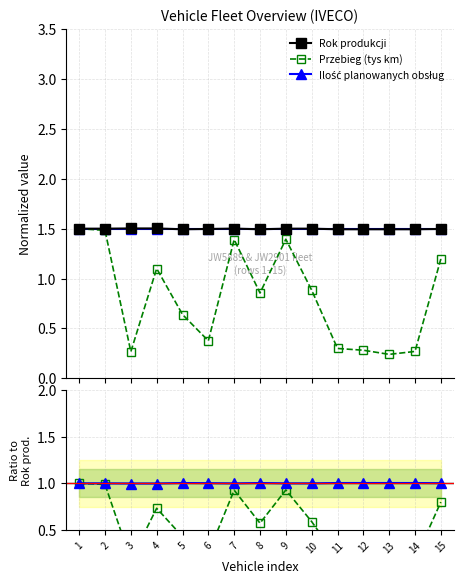

How many data points in Ilość/Rok are above 1?

8